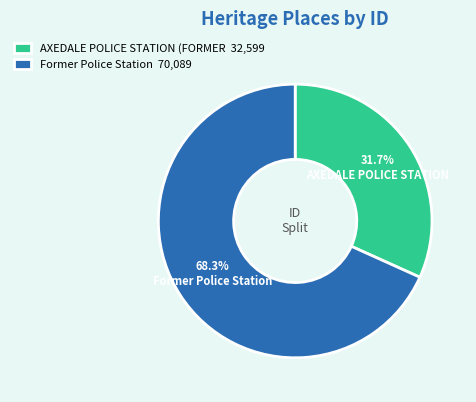

How much of the chart is everything except Former Police Station 70,089?

31.7%